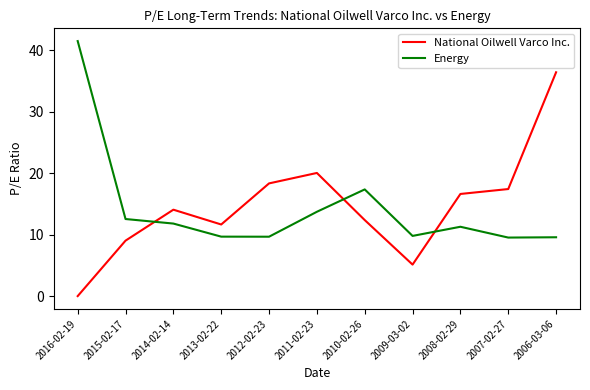

Where is Energy nearest to the value 25?

2010-02-26